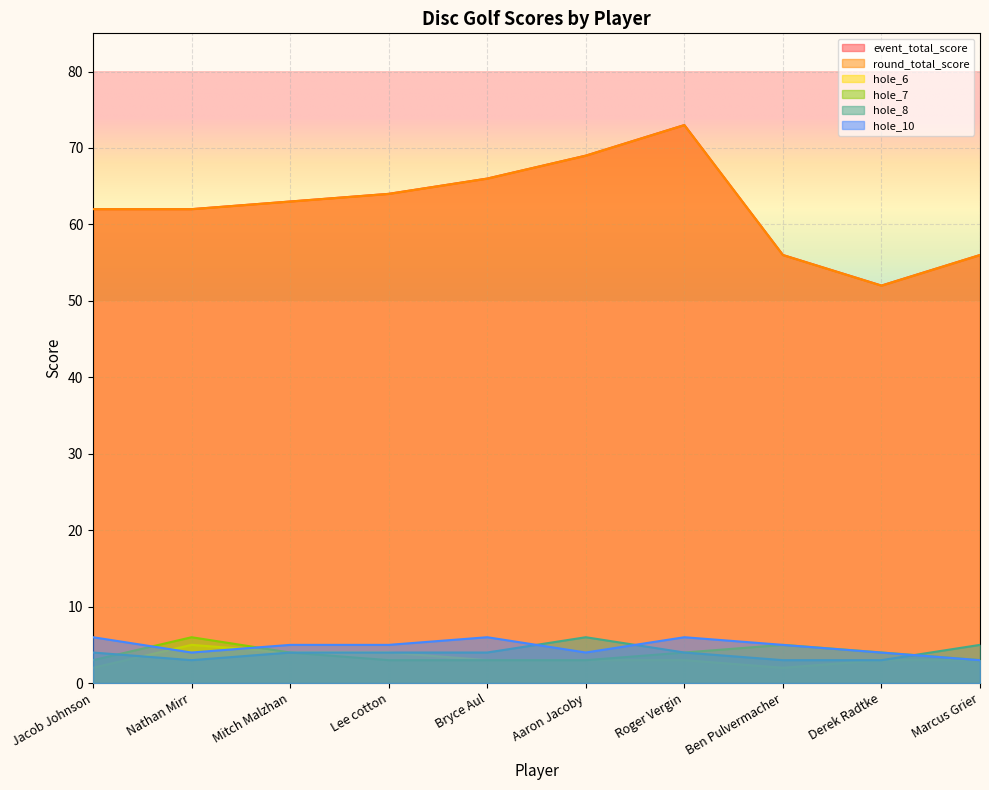

How many categories are shown in the chart?

10